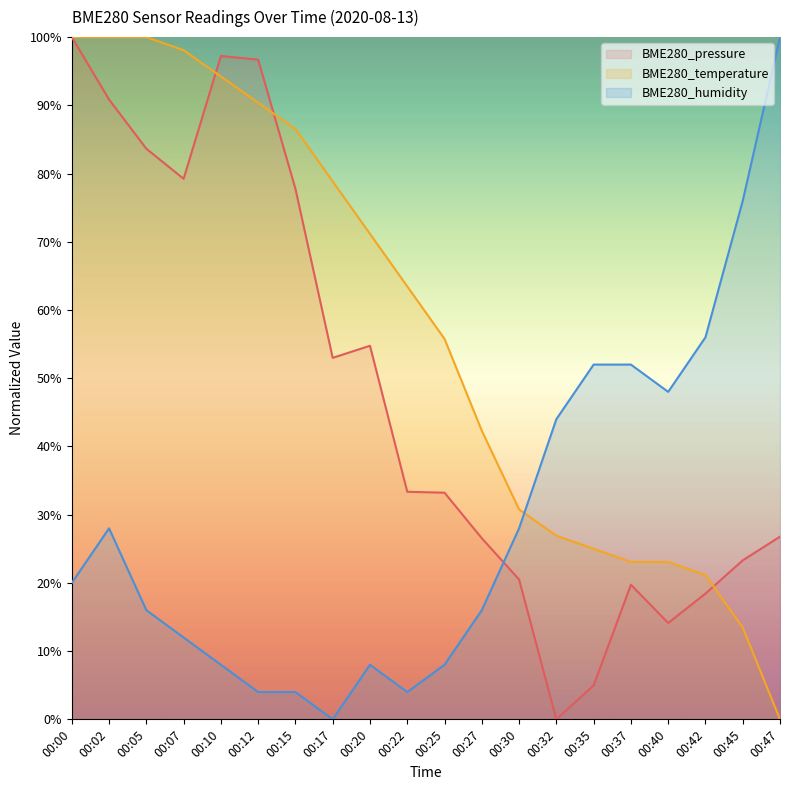

How many data points in BME280_temperature are less than 63?

10